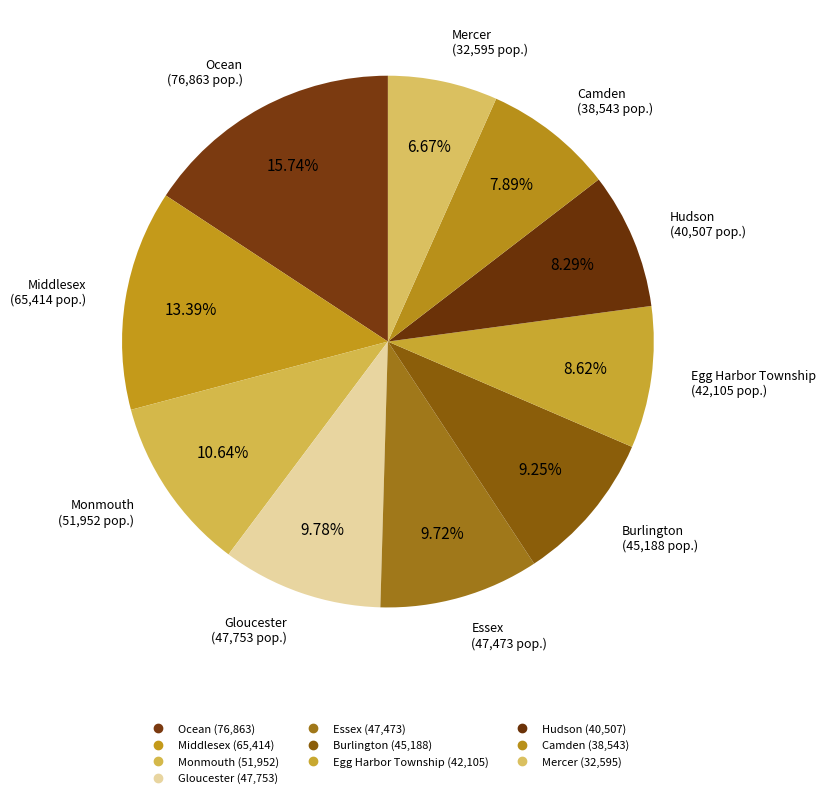

How many segments does this pie chart have?

10